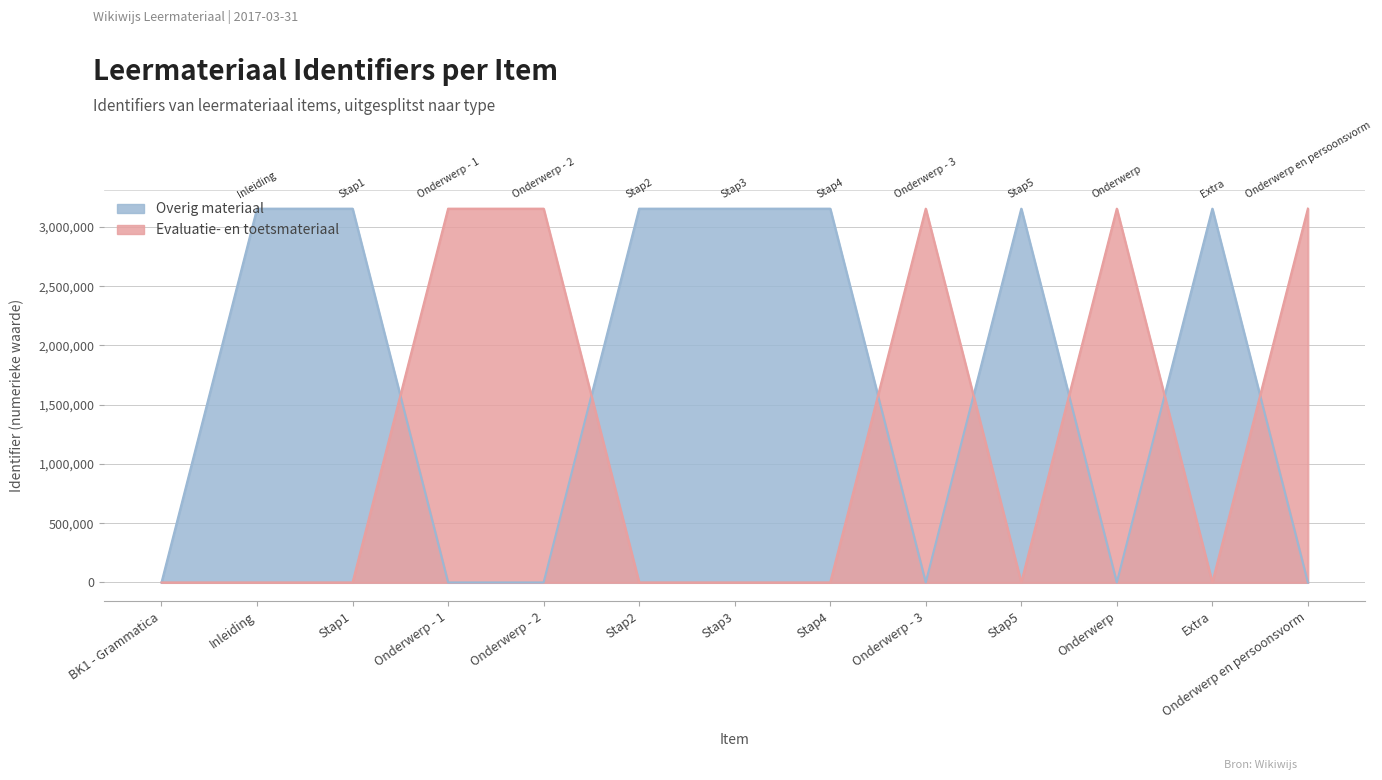

What is the difference between the Evaluatie- en toetsmateriaal values at Onderwerp - 1 and Stap2?

3154478